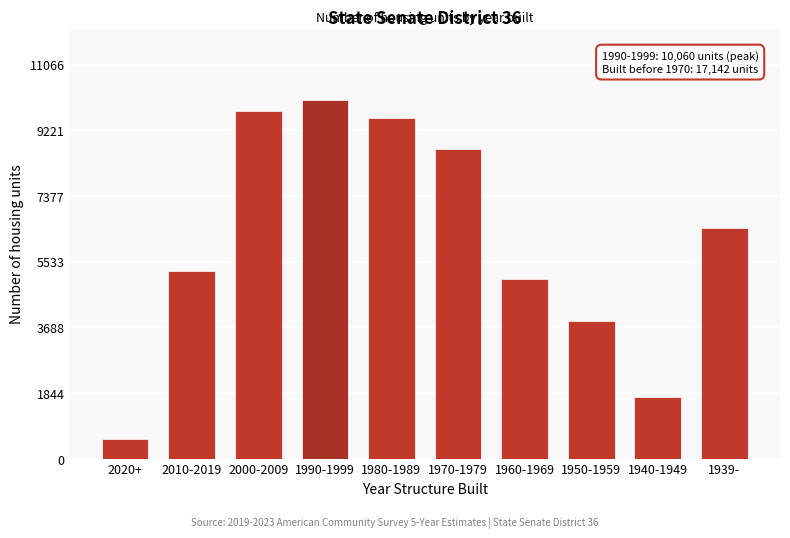

Reading right to left, extract all data points from this chart.

6472	1746	3883	5041	8707	9576	10060	9763	5284	549